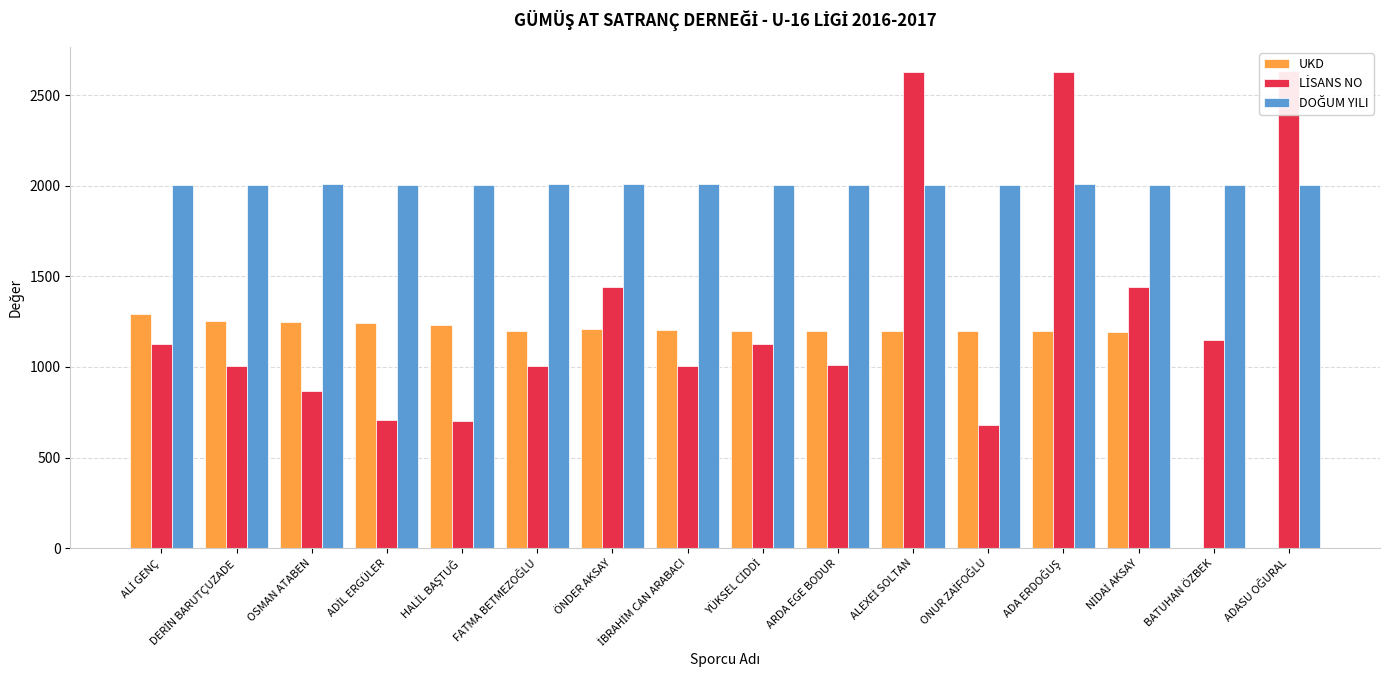

What value does the LİSANS NO series have at İBRAHİM CAN ARABACI?

1007